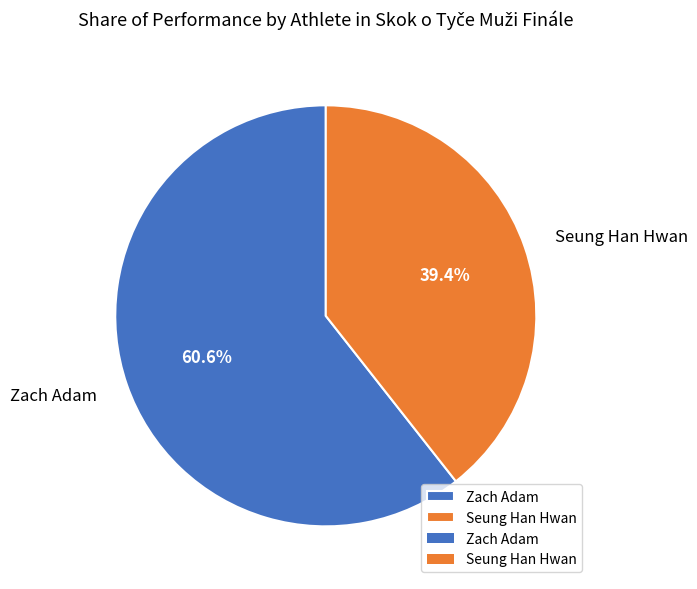

What is the total percentage of Seung Han Hwan and Zach Adam?

100.0%